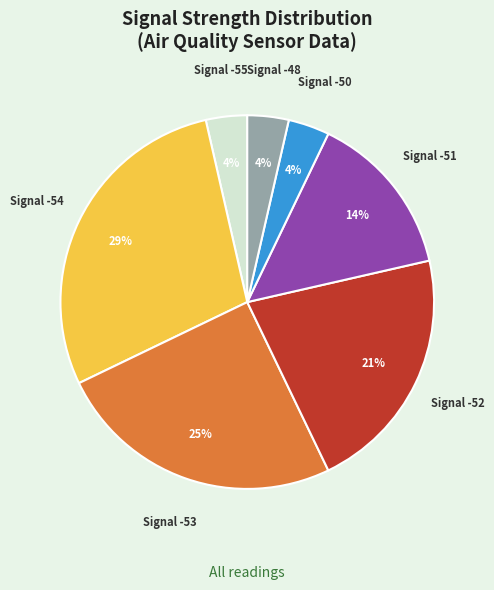

Which has a higher value, Signal -50 or Signal -51?

Signal -51